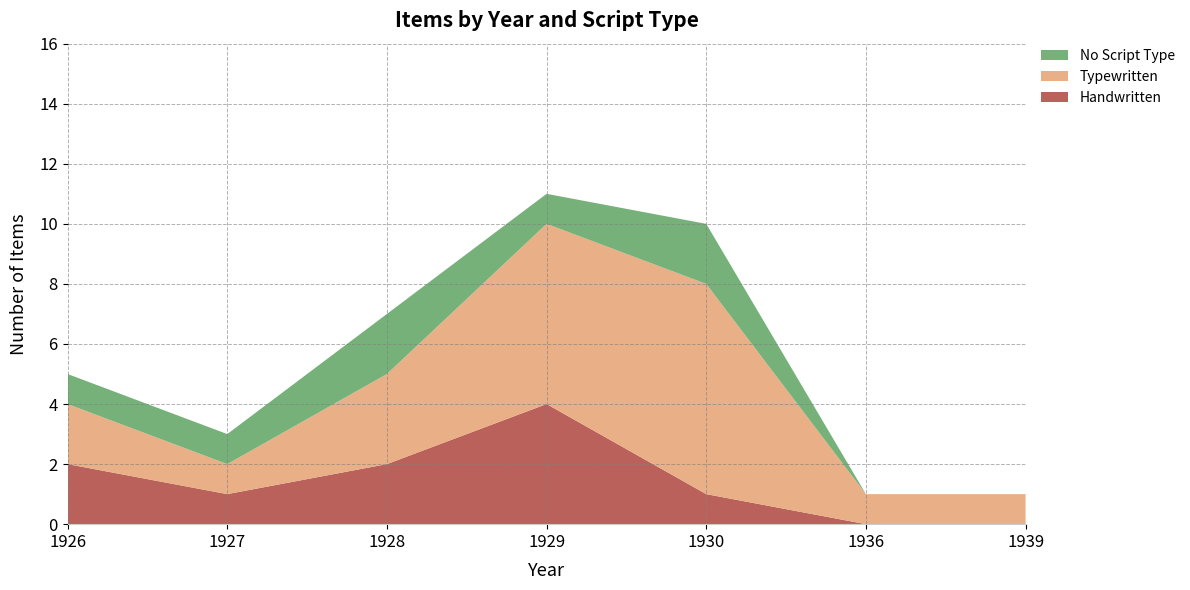

Reading left to right, transcribe all the data shown in this chart.

Handwritten: 2	1	2	4	1	0	0
Typewritten: 2	1	3	6	7	1	1
No Script Type: 1	1	2	1	2	0	0